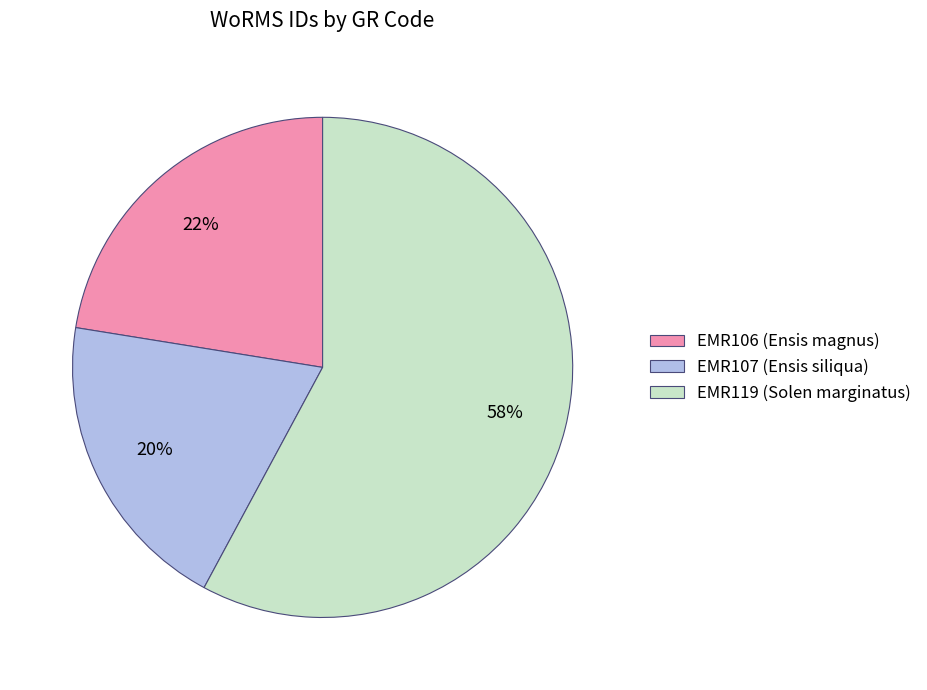

Is there any slice that represents more than half of the pie?

Yes